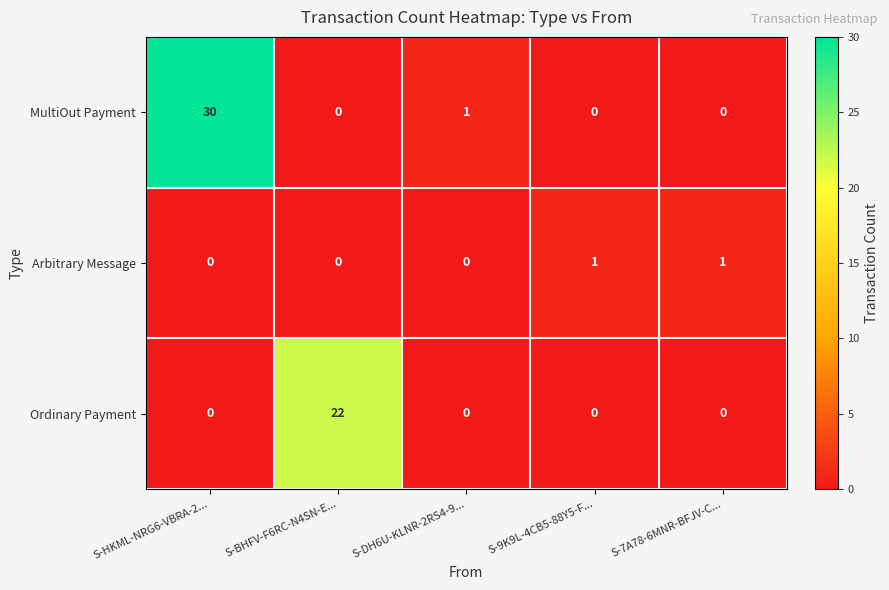

Is it true that Arbitrary Message equals 1 at S-9K9L-4CB5-88Y5-F...?

True